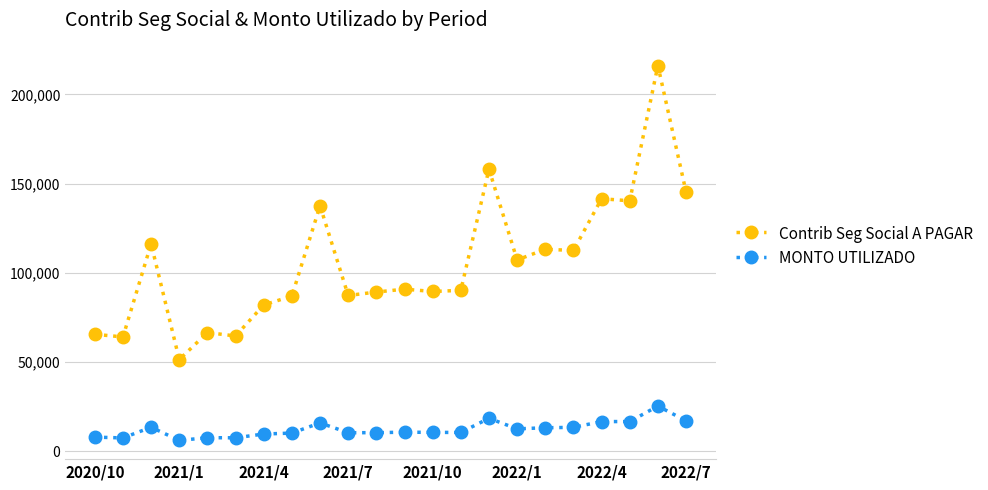

What is the value of the MONTO UTILIZADO point at the 4th from the left?

6173.5